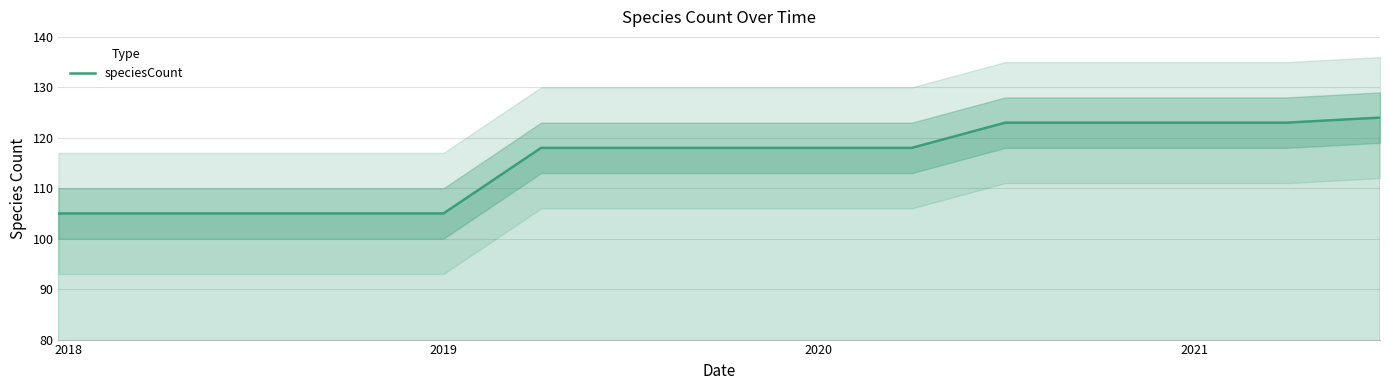

What is the lowest value of the speciesCount series?

105